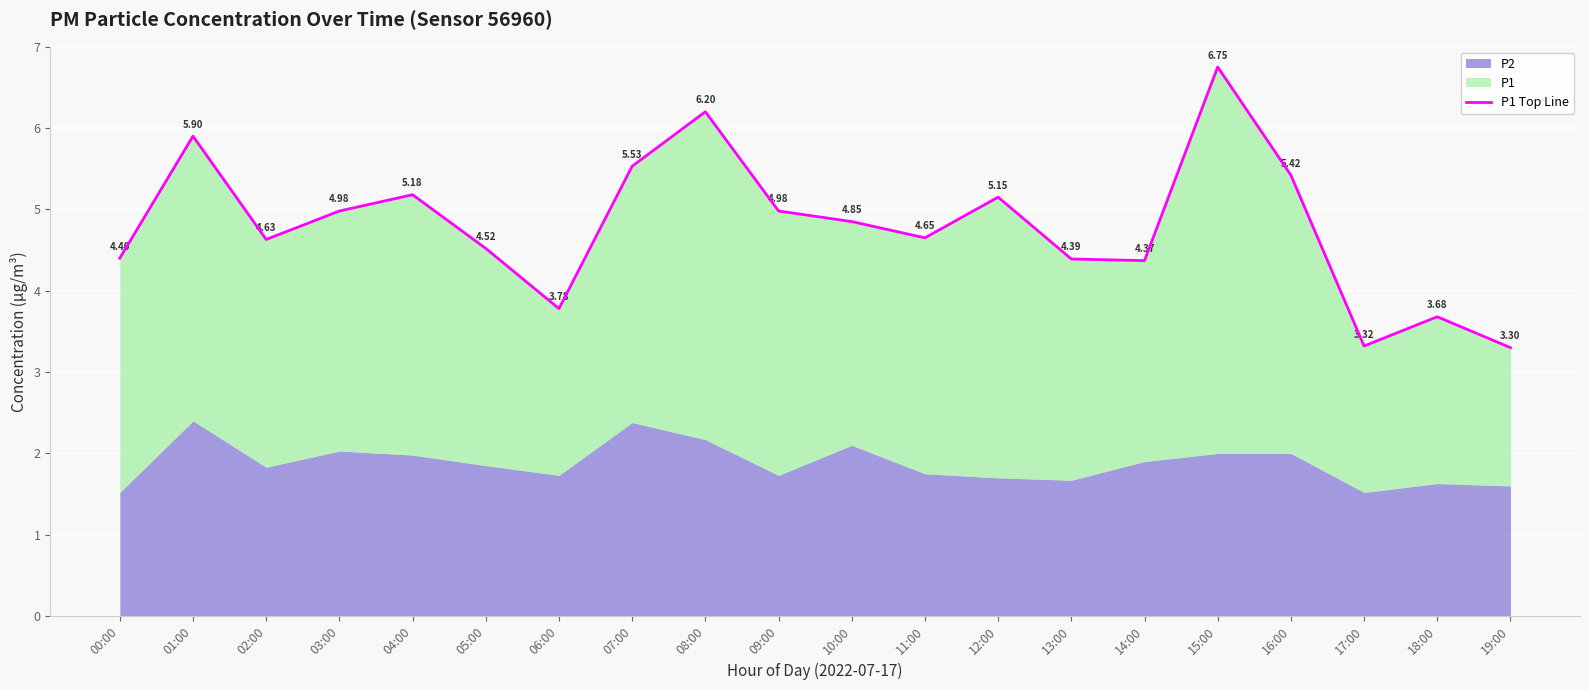

At which category does the data reach its first local peak?

01:00